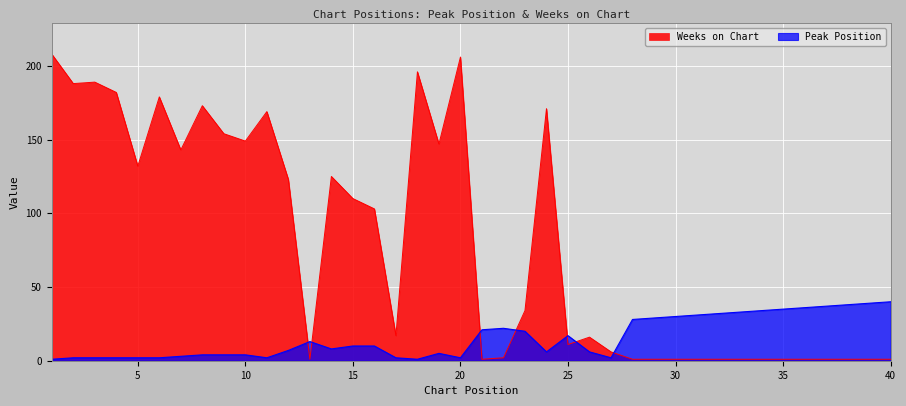

Rank the series by their average value, from highest to lowest.

Weeks on Chart, Peak Position